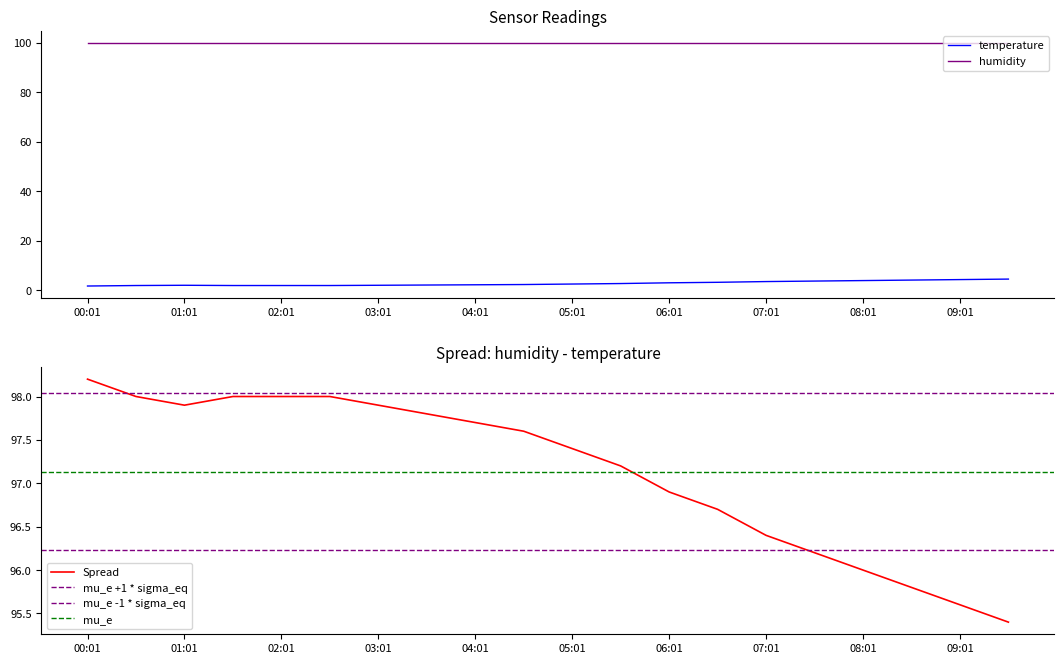

What is the label of the 20th point from the right?

00:01